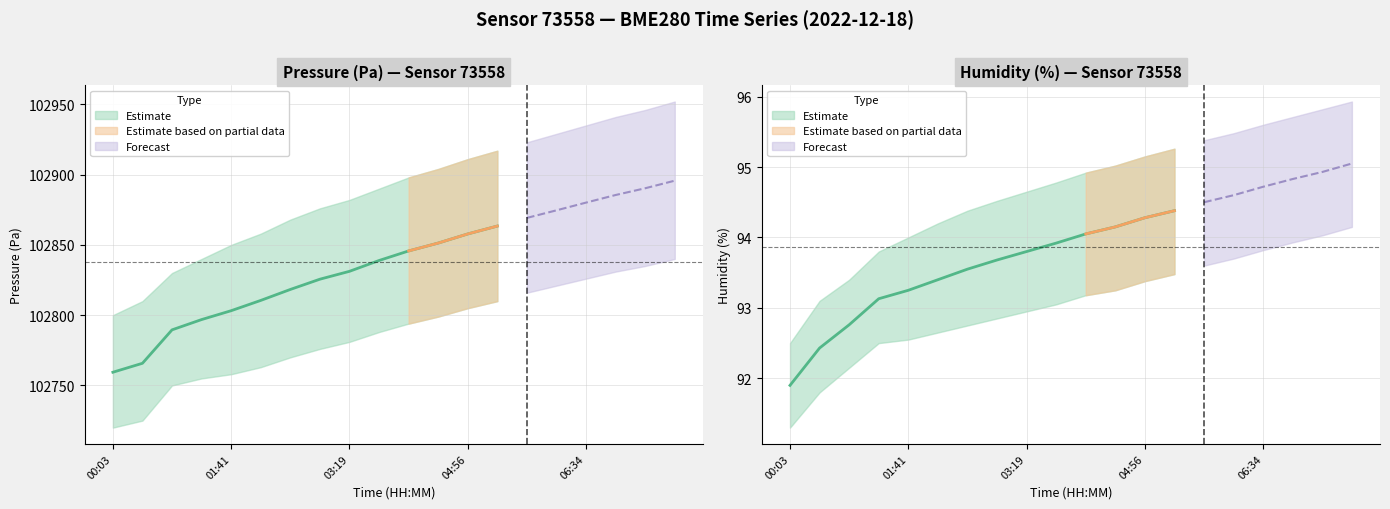

At which category is the sum across all series the highest?

07:47